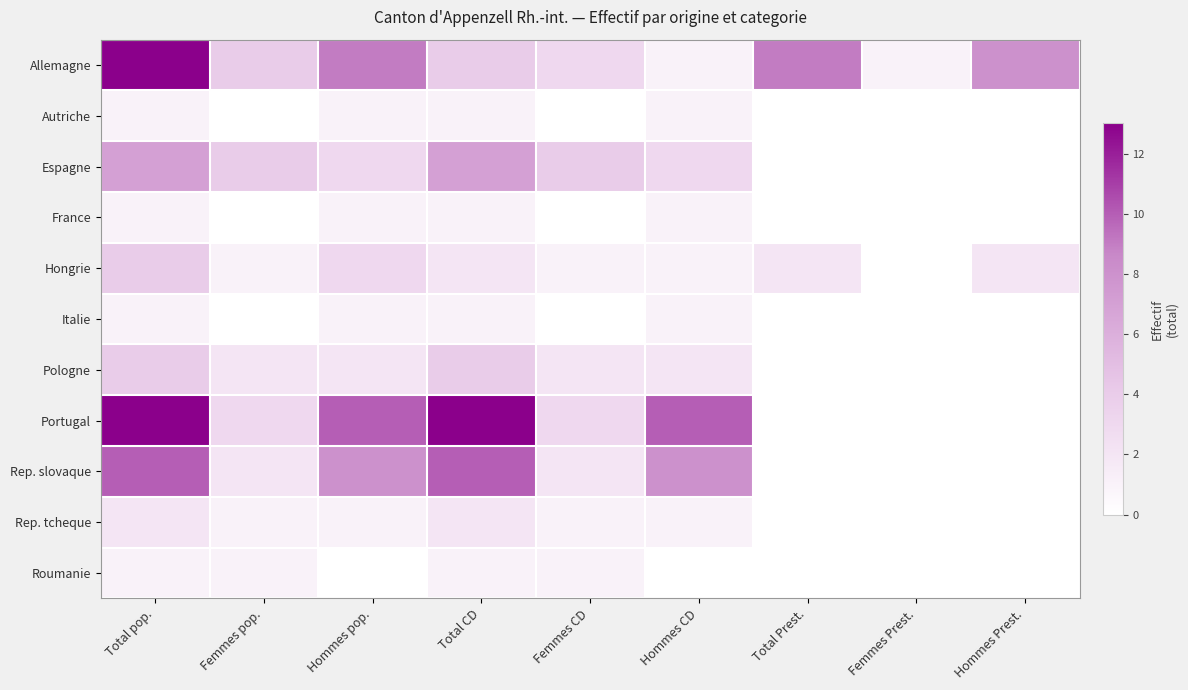

List the series in order of their peak value, lowest first.

Autriche, France, Italie, Roumanie, Rep. tcheque, Hongrie, Pologne, Espagne, Rep. slovaque, Allemagne, Portugal